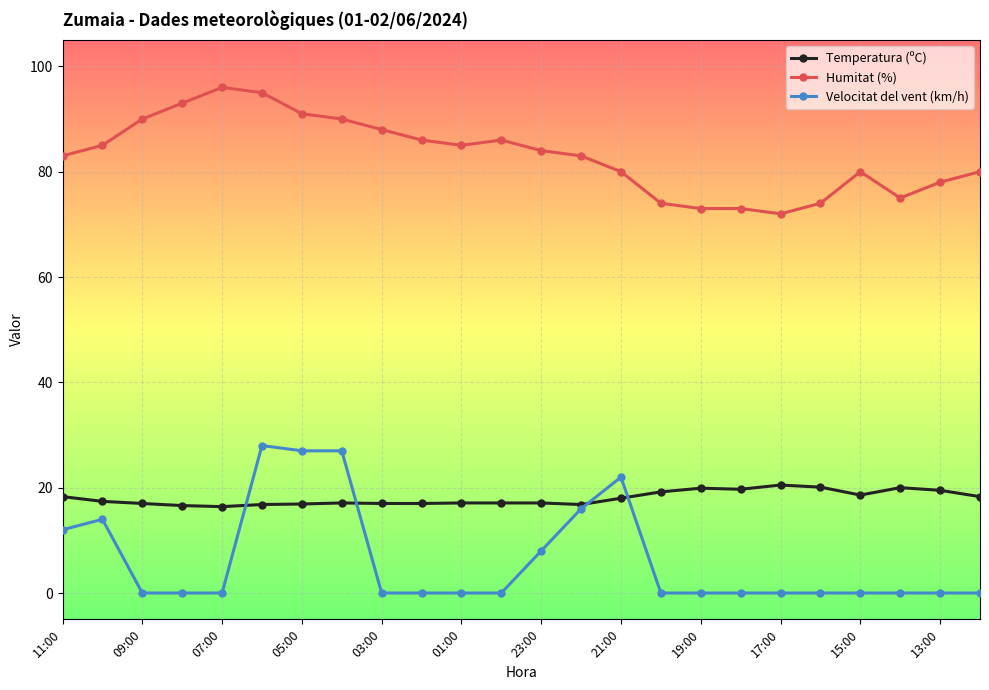

What is the maximum value shown in the chart?

96.0